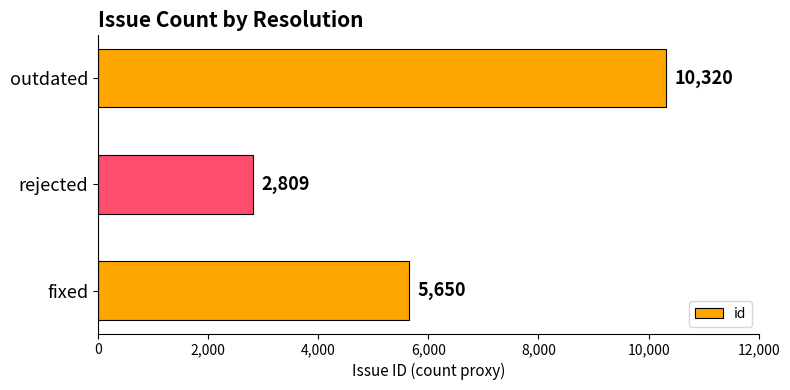

How many values are between 2809 and 10320?

3